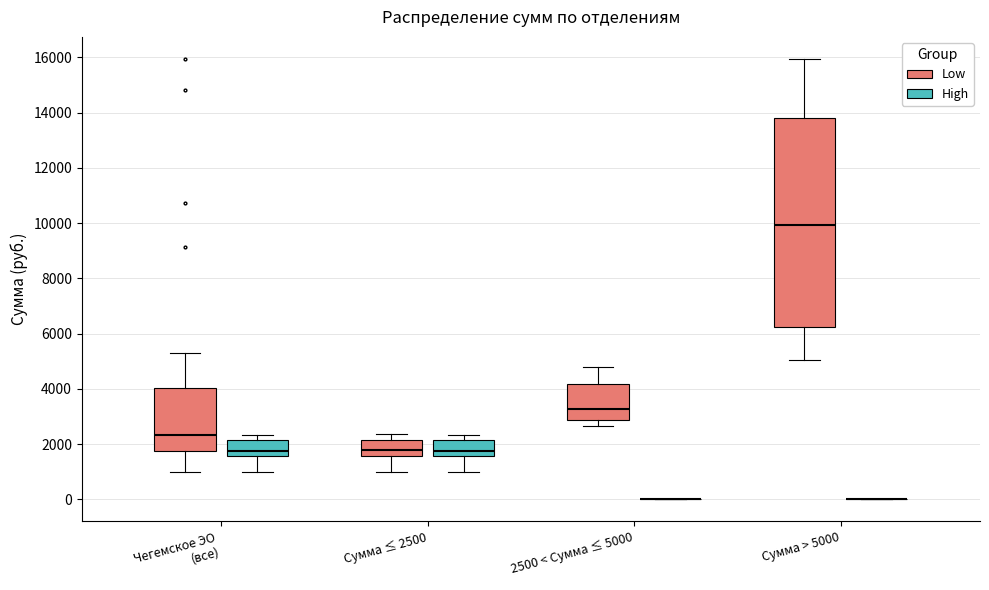

Reading left to right, transcribe this box plot: for each box, give where its median line is, the range the box spans, and where its two whiskers end, as read against the y-axis. The values are not printed on the chart, so give them approximately, as read against the axis.

Чегемское ЭО (все) (Low): median 2400, box 1800 to 4000, whiskers 1000 to 5200
Чегемское ЭО (все) (High): median 1800, box 1600 to 2200, whiskers 1000 to 2400
Сумма ≤ 2500 (Low): median 1800, box 1600 to 2200, whiskers 1000 to 2400
Сумма ≤ 2500 (High): median 1800, box 1600 to 2200, whiskers 1000 to 2400
2500 < Сумма ≤ 5000 (Low): median 3200, box 2800 to 4200, whiskers 2600 to 4800
2500 < Сумма ≤ 5000 (High): box collapsed to a line at 0, whiskers 0 to 0
Сумма > 5000 (Low): median 10000, box 6200 to 13800, whiskers 5000 to 16000
Сумма > 5000 (High): box collapsed to a line at 0, whiskers 0 to 0